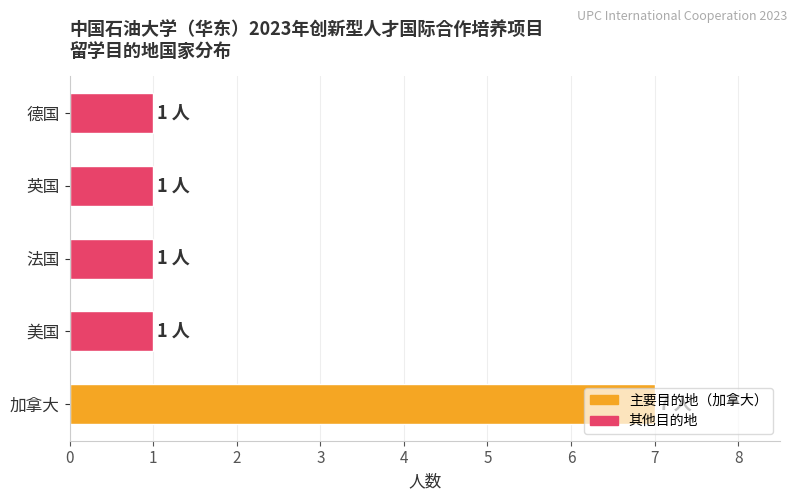

At which category does the chart reach its peak across all series?

加拿大